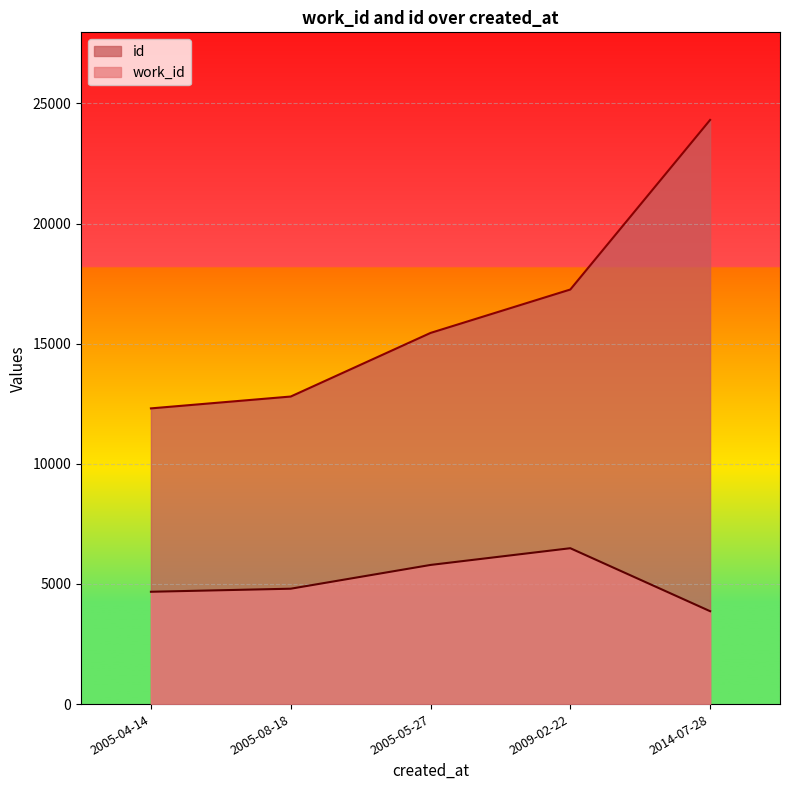

Which has a higher value, 2005-04-14 or 2009-02-22?

2009-02-22